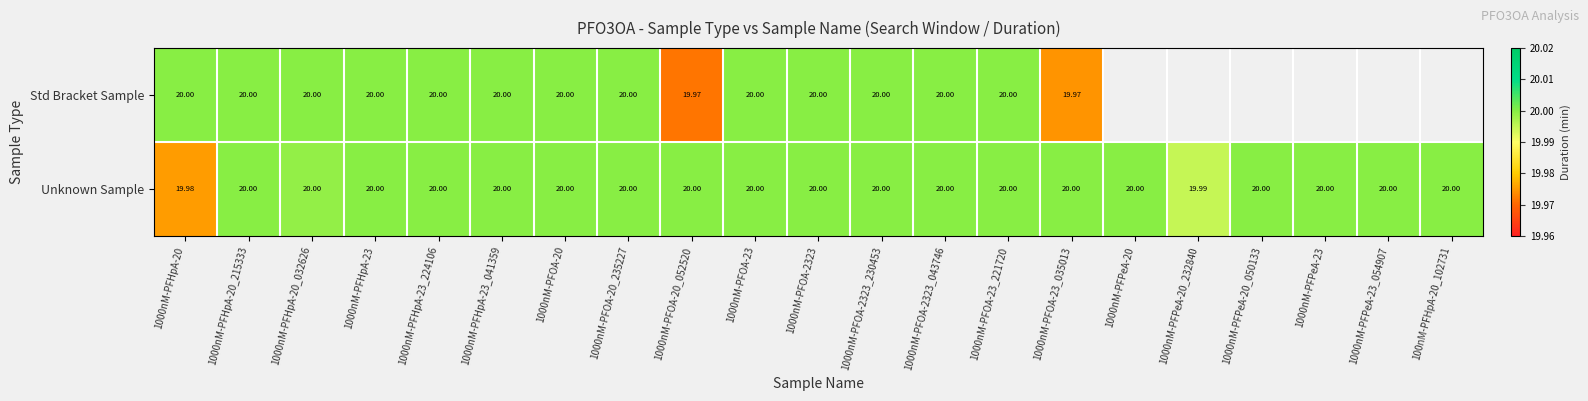

The value of Unknown Sample at 1000nM-PFOA-2323_230453 is 26.0. True or false?

False